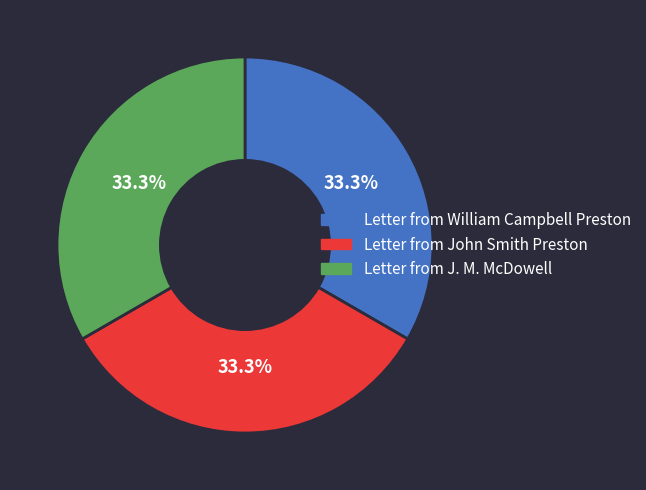

How many slices are in this pie chart?

3